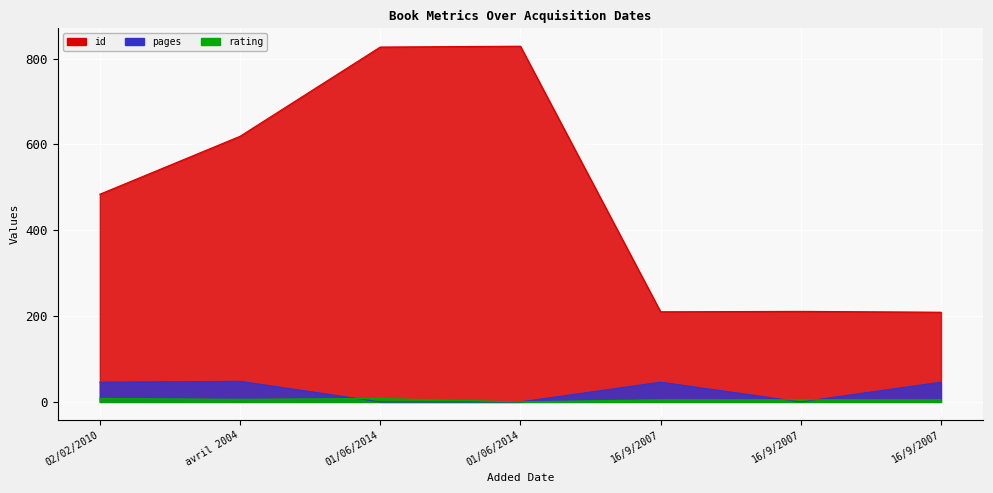

Which has a higher value, 16/9/2007 or 01/06/2014?

01/06/2014